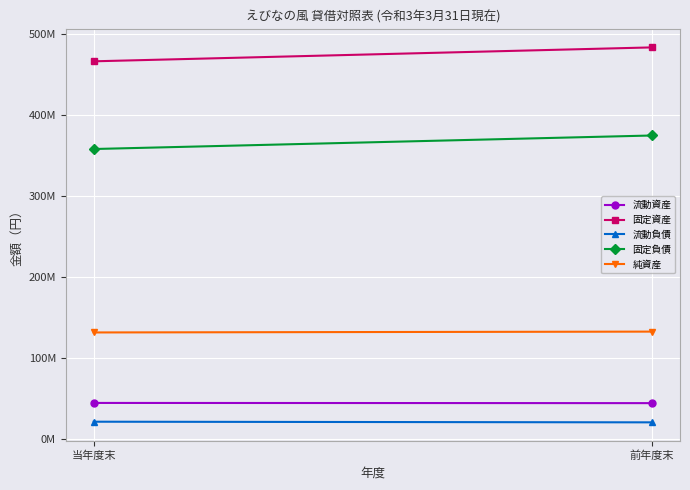

Rank the categories by 純資産 value from highest to lowest.

前年度末, 当年度末